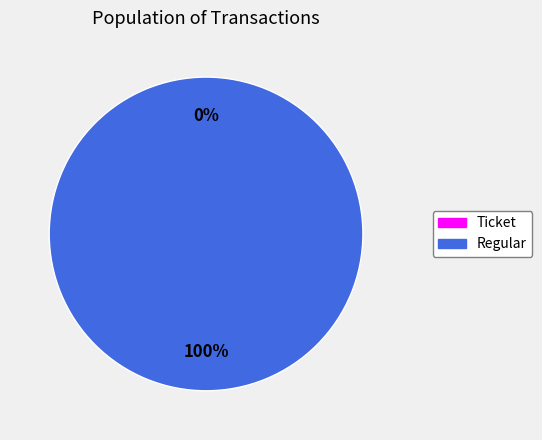

How many segments does this pie chart have?

2